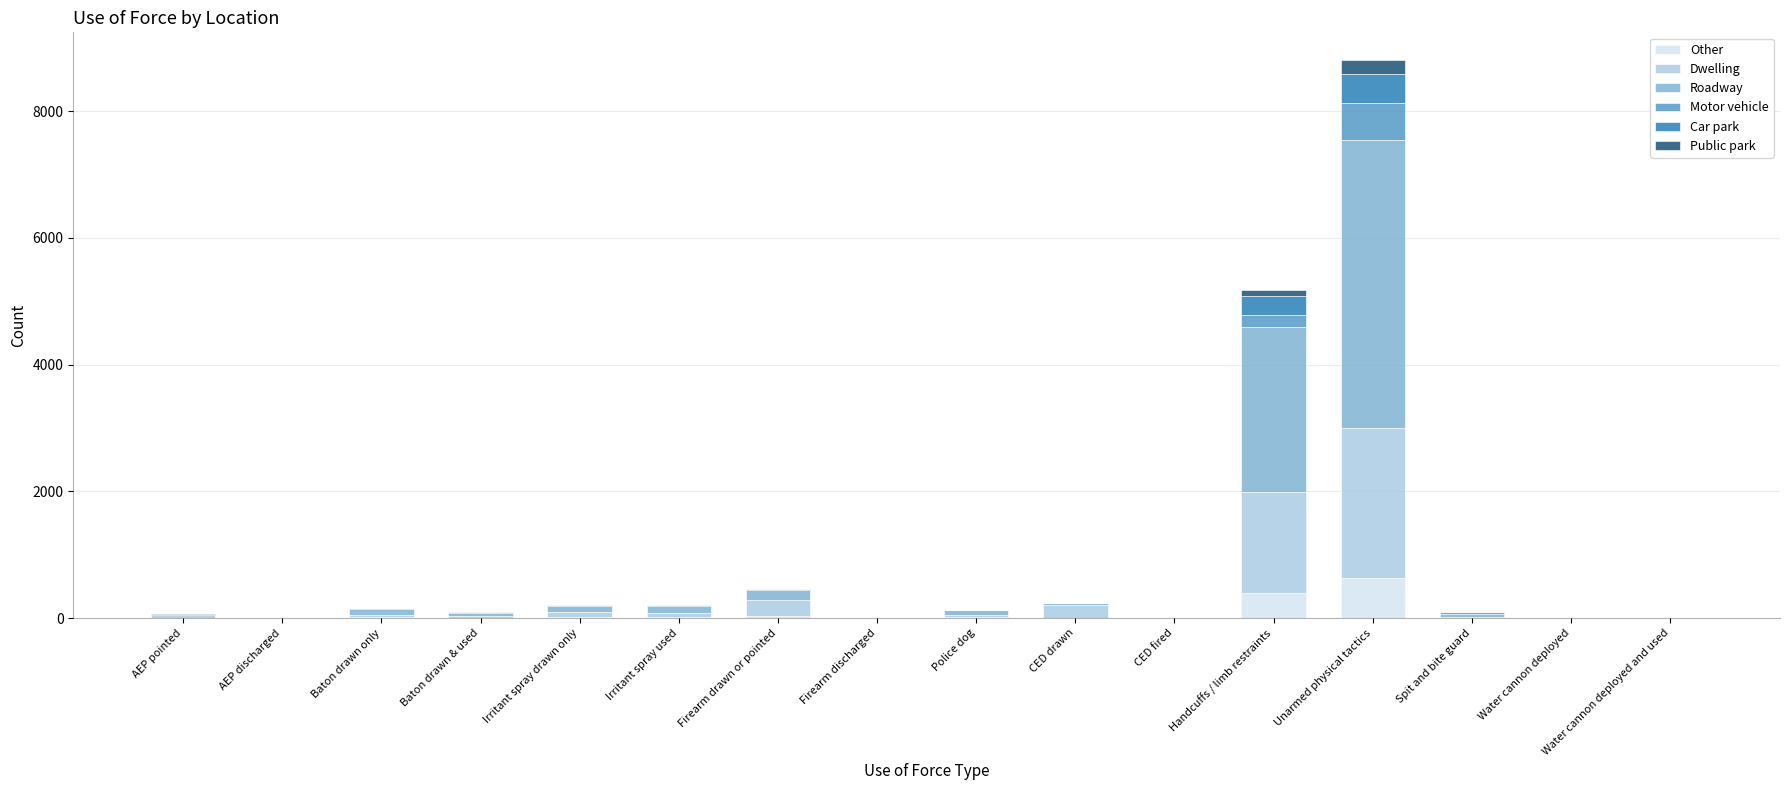

What is the sum of all Other values?

1135